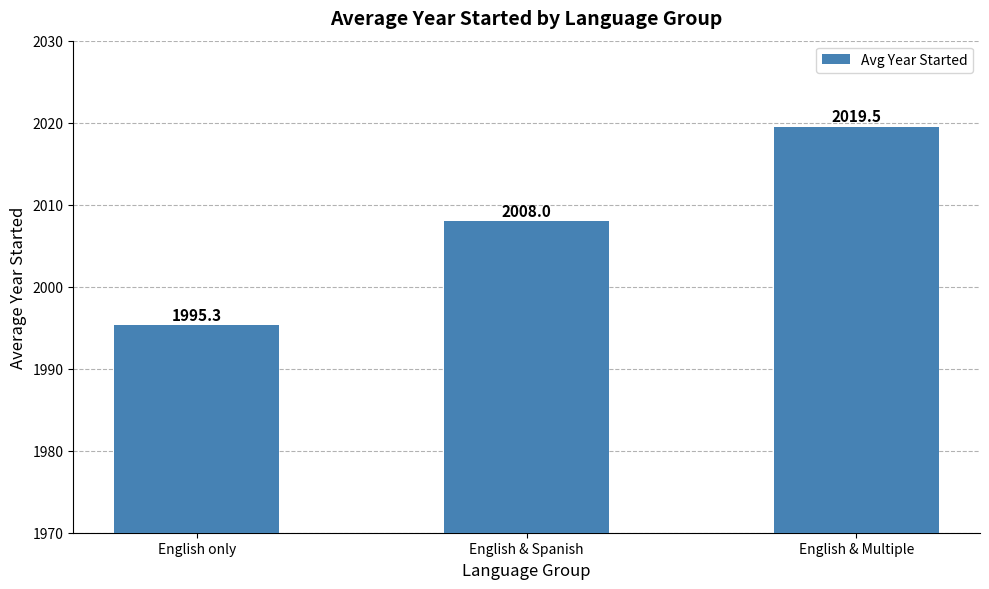

The chart shows a value of 2019.5 at English & Multiple. True or false?

True